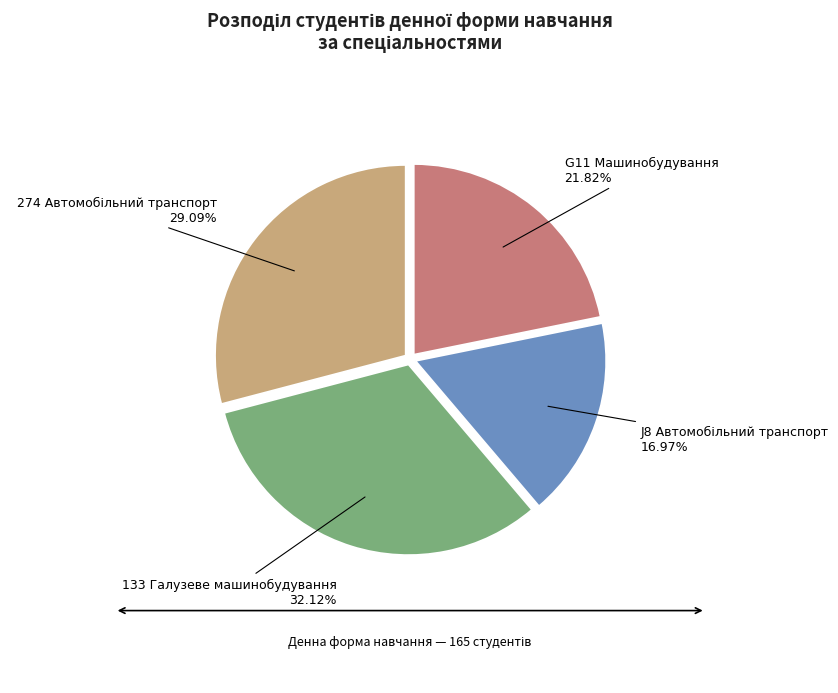

Is there a majority slice in this chart?

No